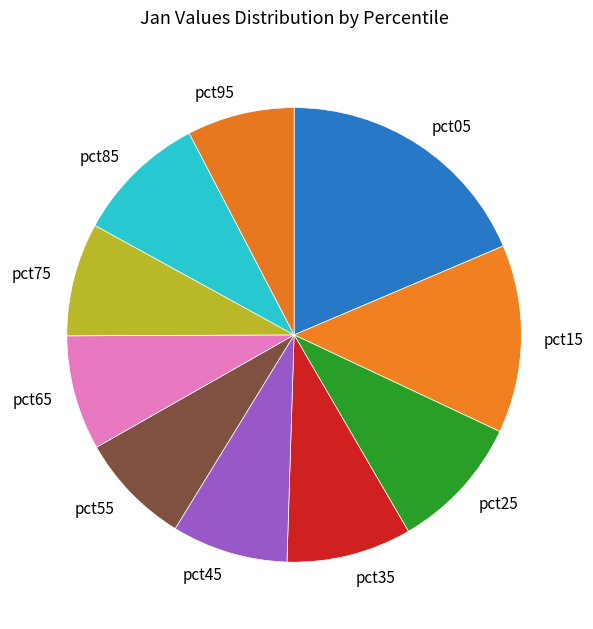

Is the sum of pct25 and pct05 greater than half?

No